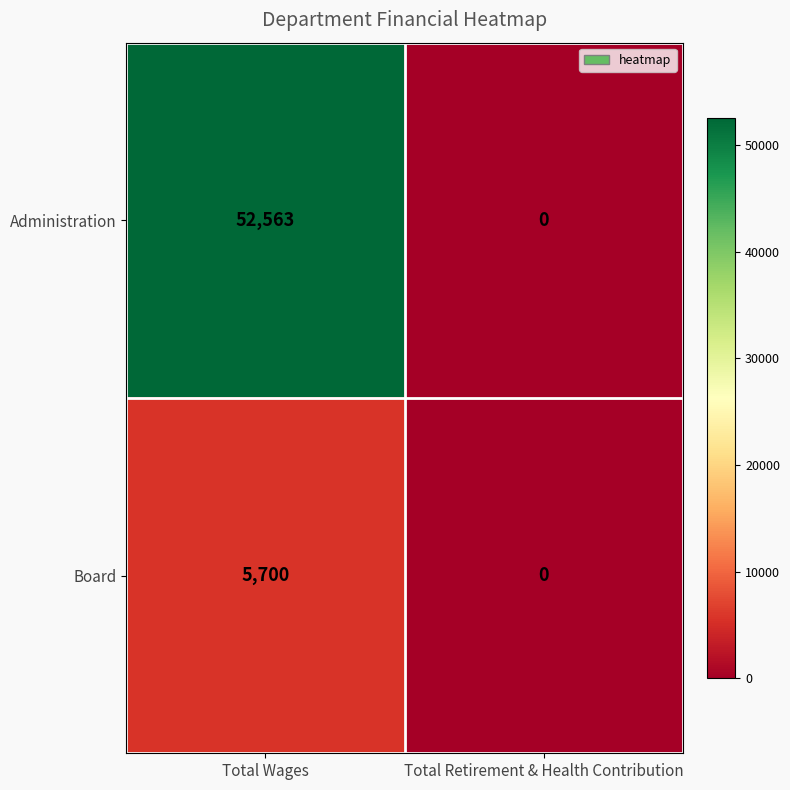

How many positive values does the Board series have?

1